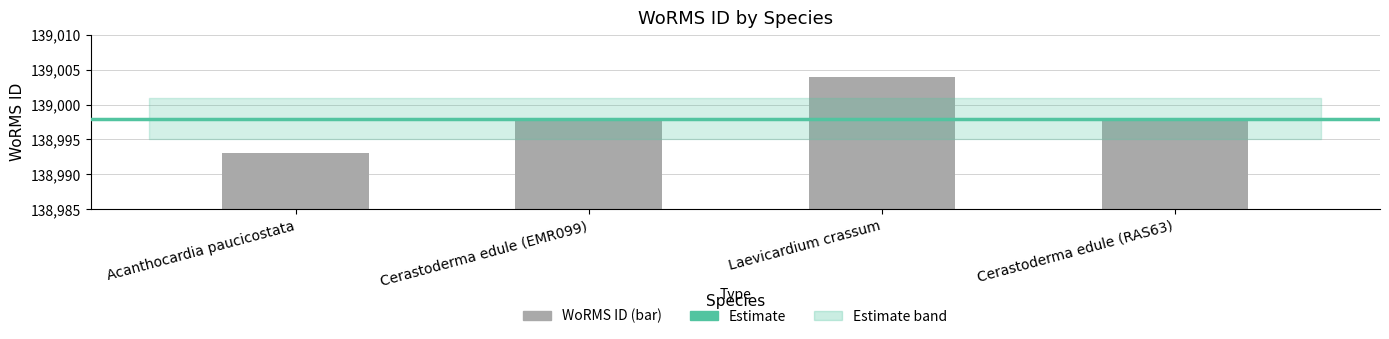

Does the chart contain stacked bars?

No